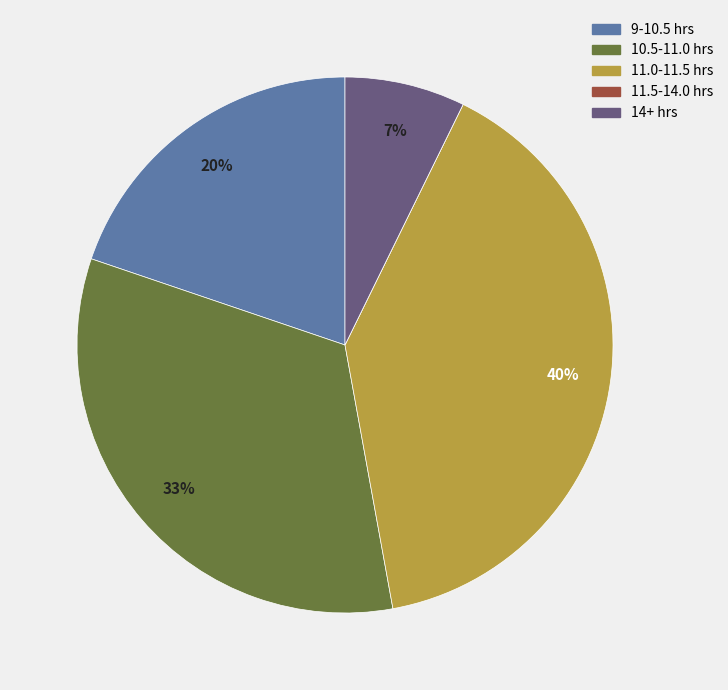

To the nearest percent, what is the difference between the largest and smallest slice percentages?

40%